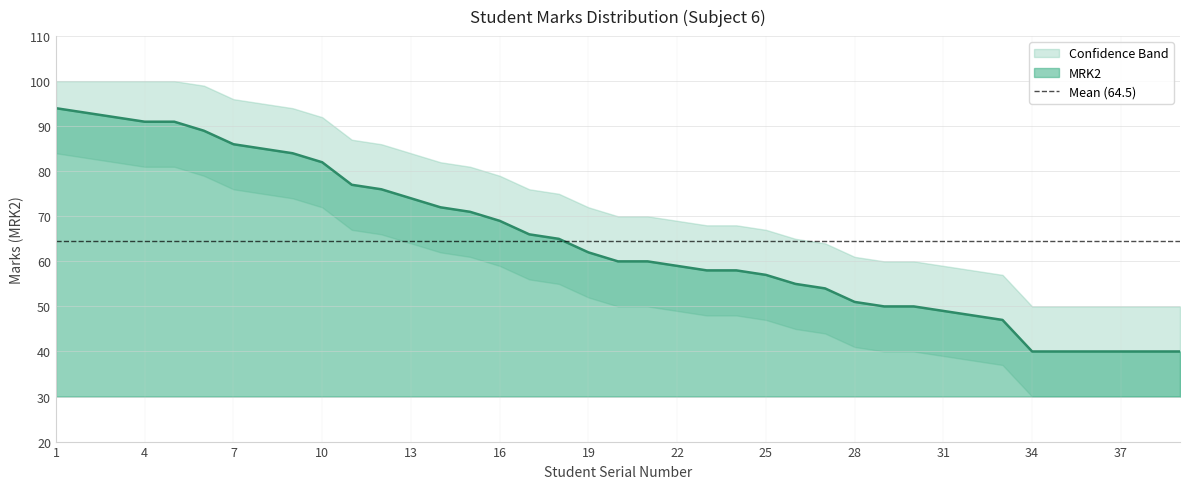

What is the value of the Upper Bound point at the 7th from the left?

96